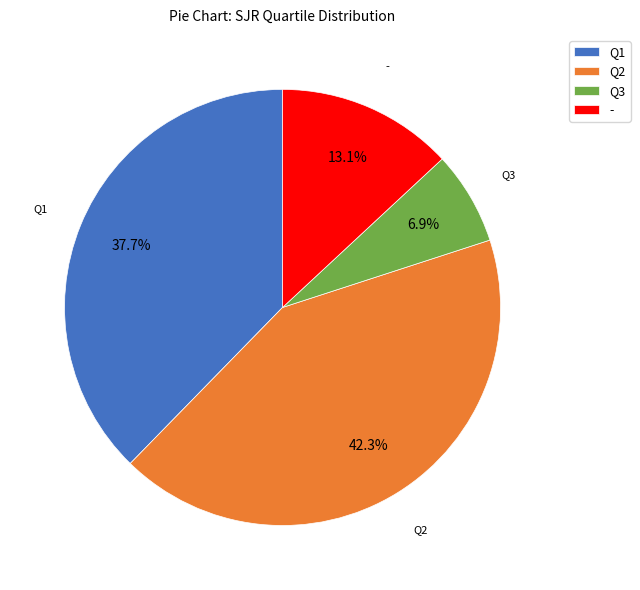

How much of the chart is everything except -?

86.9%